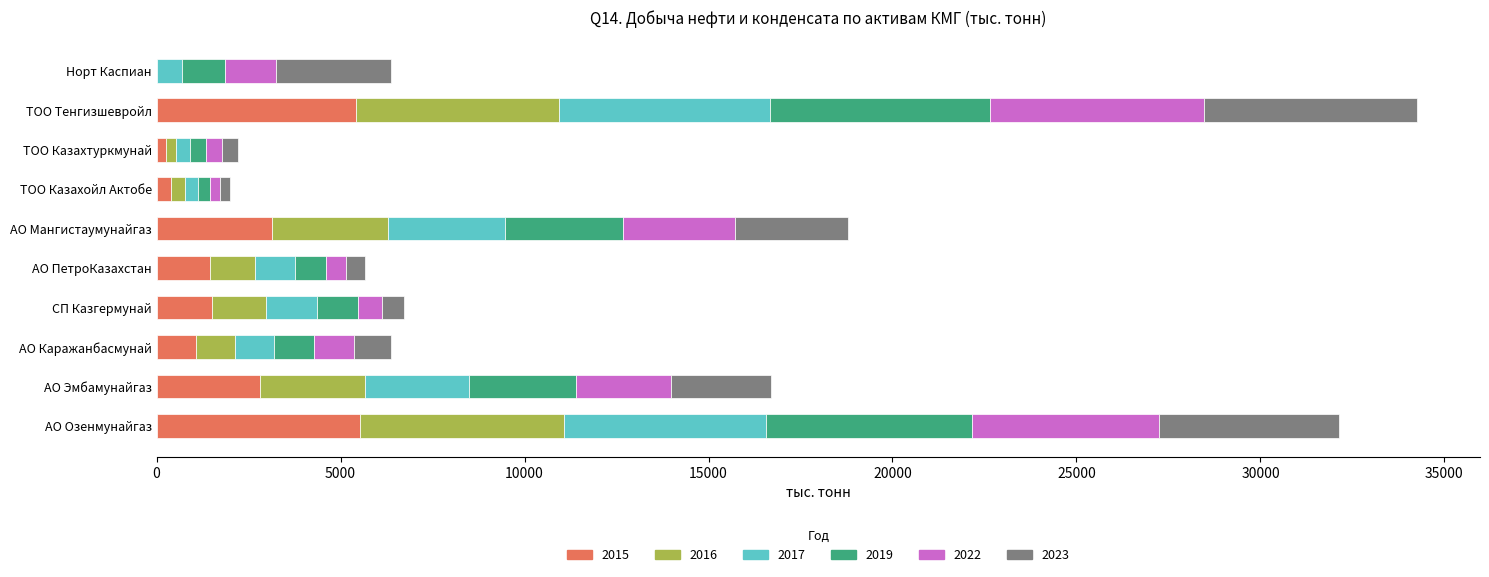

Is it true that 2015 equals 1529.8 at ТОО Тенгизшевройл?

False